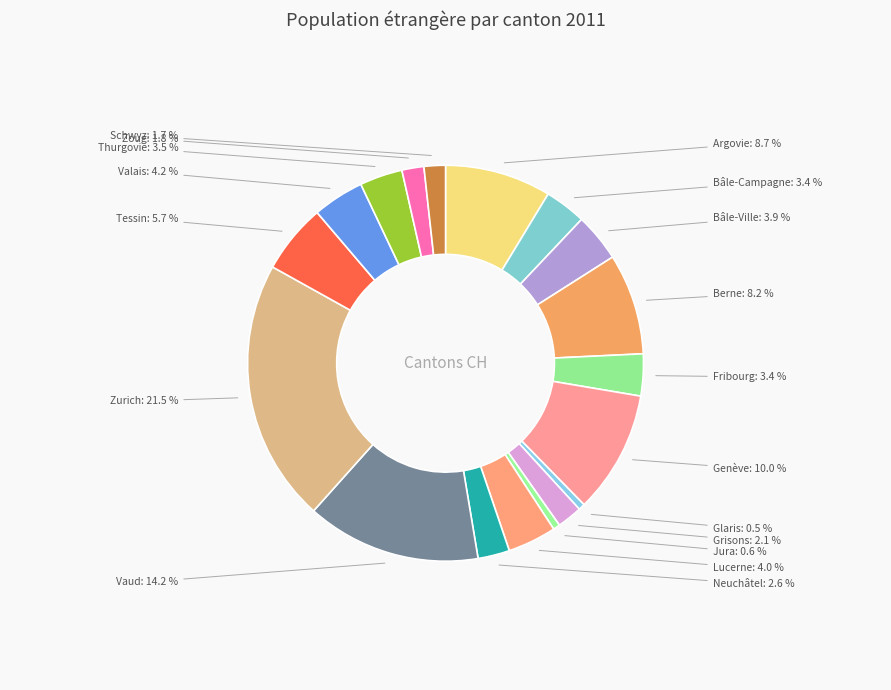

Is the sum of Schwyz and Neuchâtel greater than half?

No